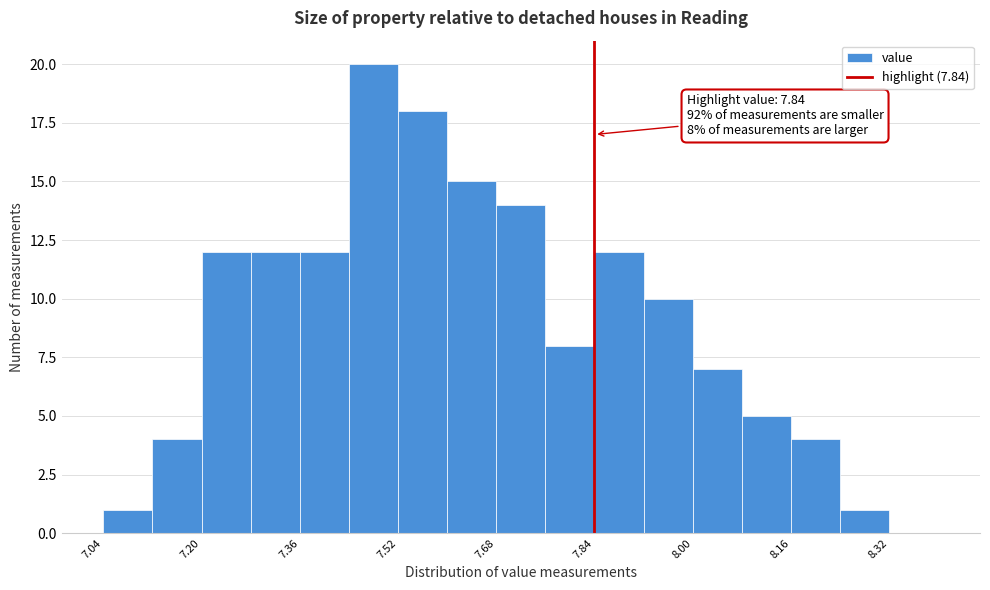

Which range on the x-axis has the tallest bar?

7.44 to 7.52